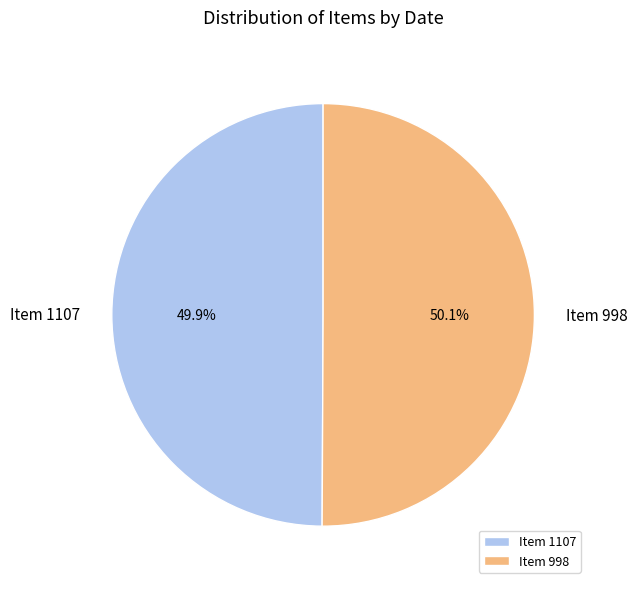

Does any single category account for the majority?

Yes